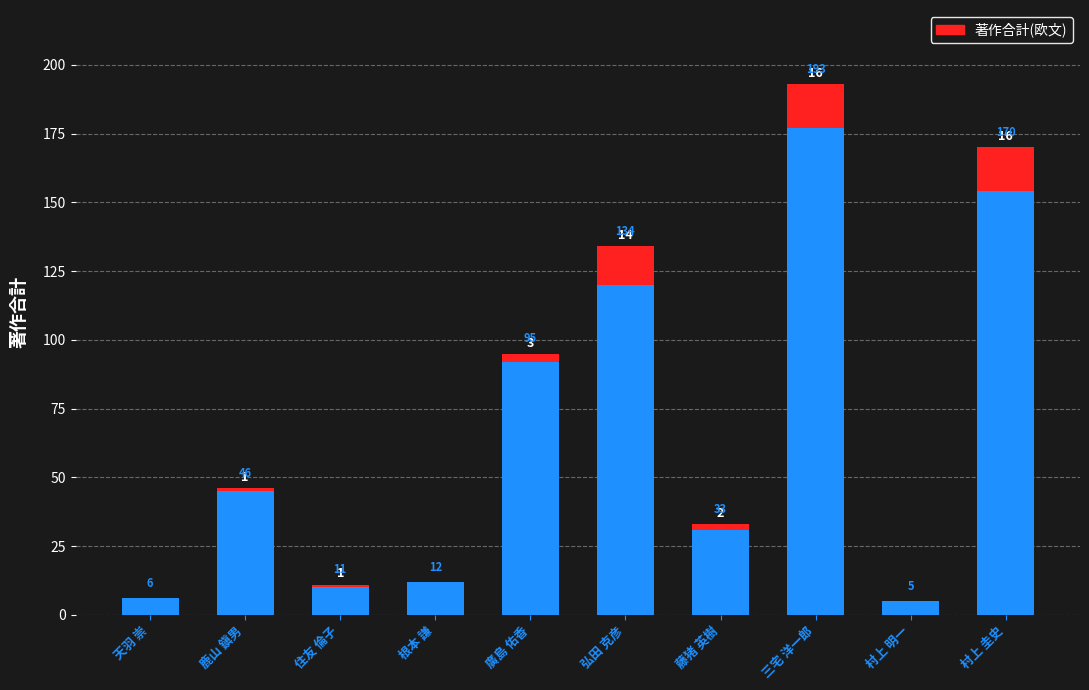

What is the total value across all series at 廣島 佑香?

95